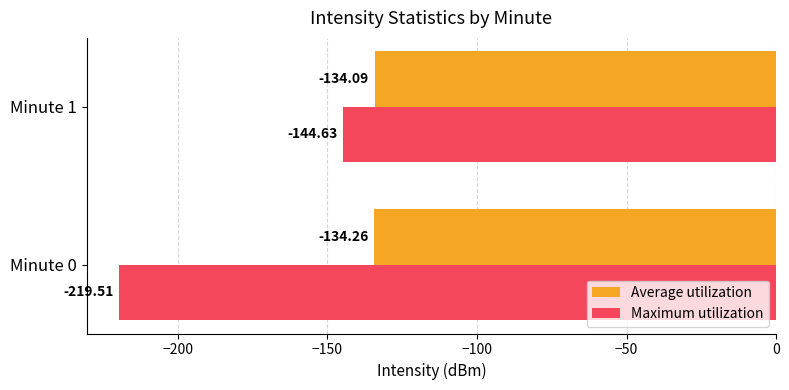

At which category does the chart reach its peak across all series?

Minute 1